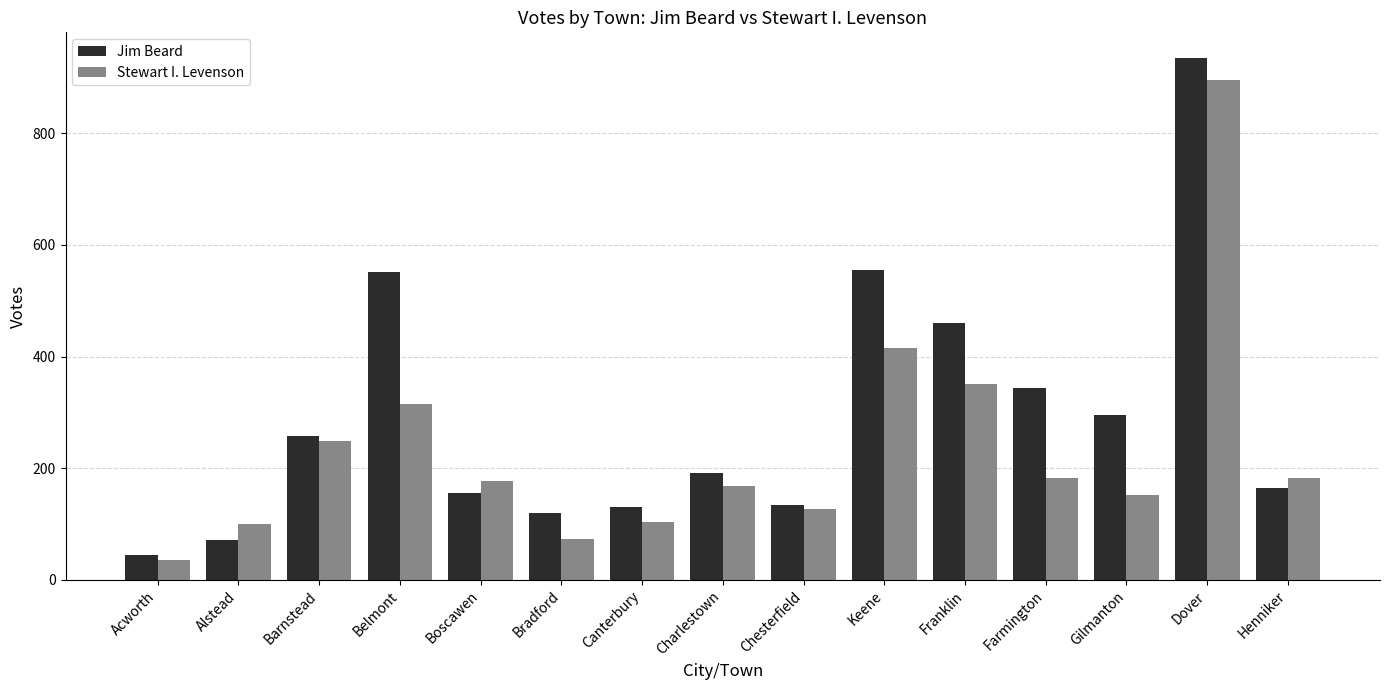

Rank the series by their maximum value, from highest to lowest.

Jim Beard, Stewart I. Levenson